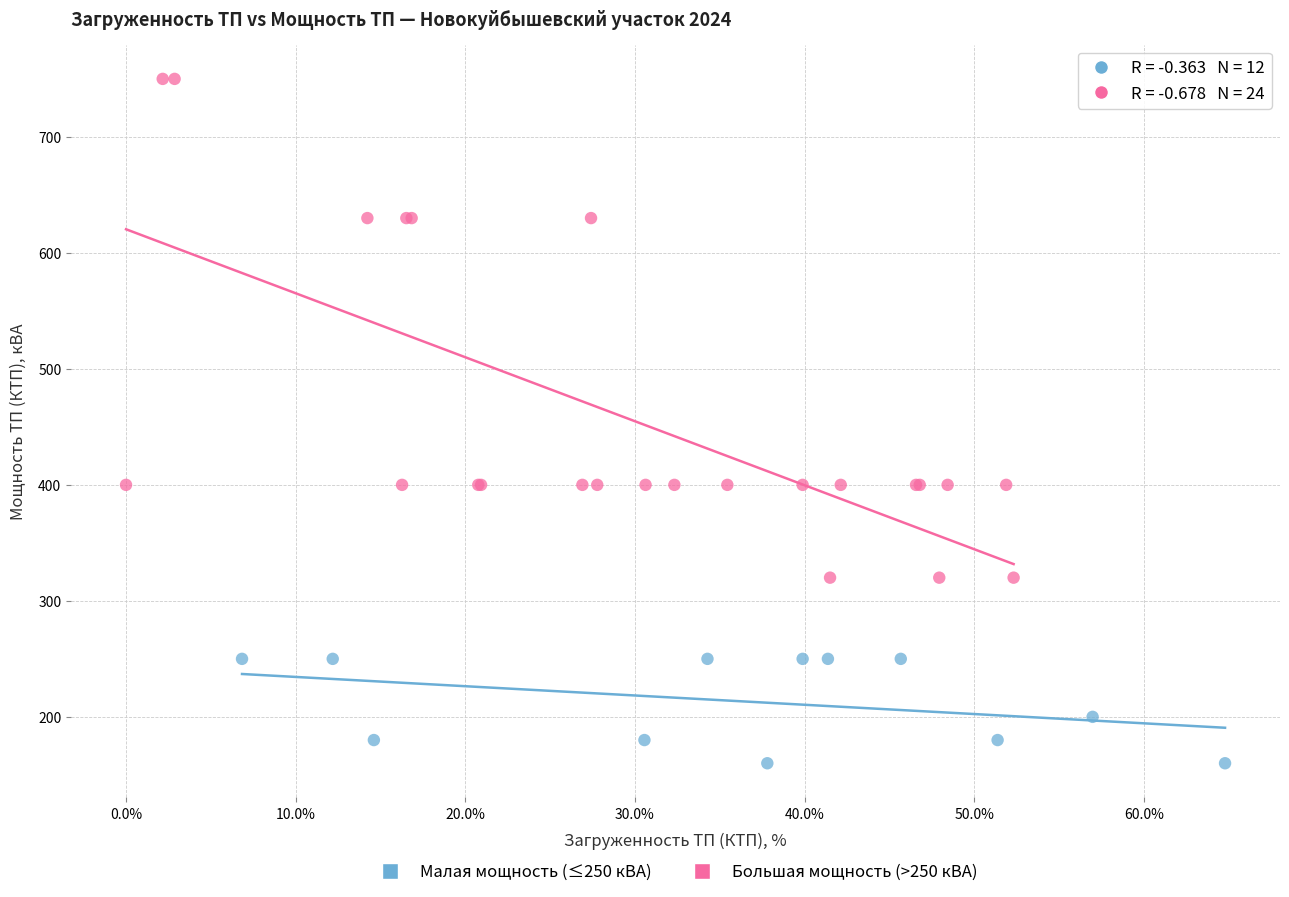

Which series reaches the minimum Y coordinate?

Малая мощность (≤250 кВА)